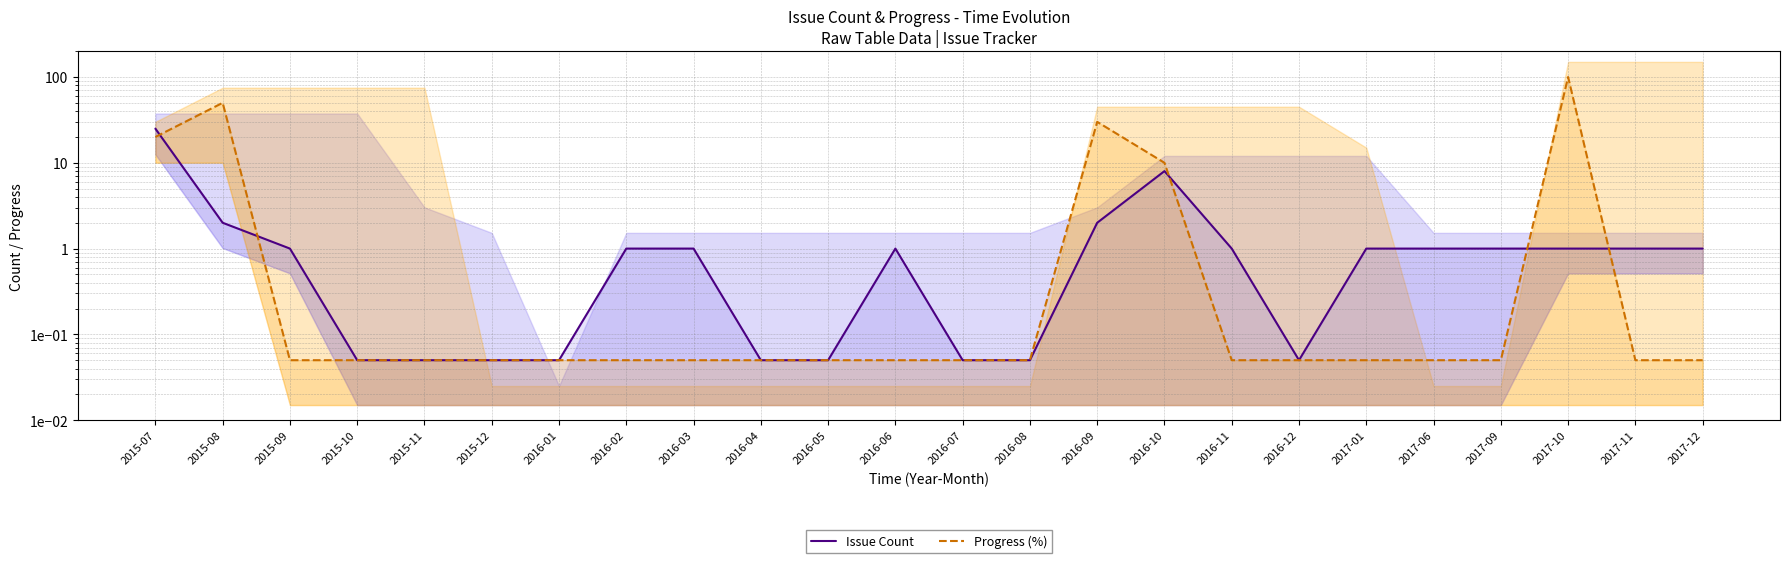

Rank the categories by Progress (%) value from lowest to highest.

2015-09, 2015-10, 2015-11, 2015-12, 2016-01, 2016-02, 2016-03, 2016-04, 2016-05, 2016-06, 2016-07, 2016-08, 2016-11, 2016-12, 2017-01, 2017-06, 2017-09, 2017-11, 2017-12, 2016-10, 2015-07, 2016-09, 2015-08, 2017-10